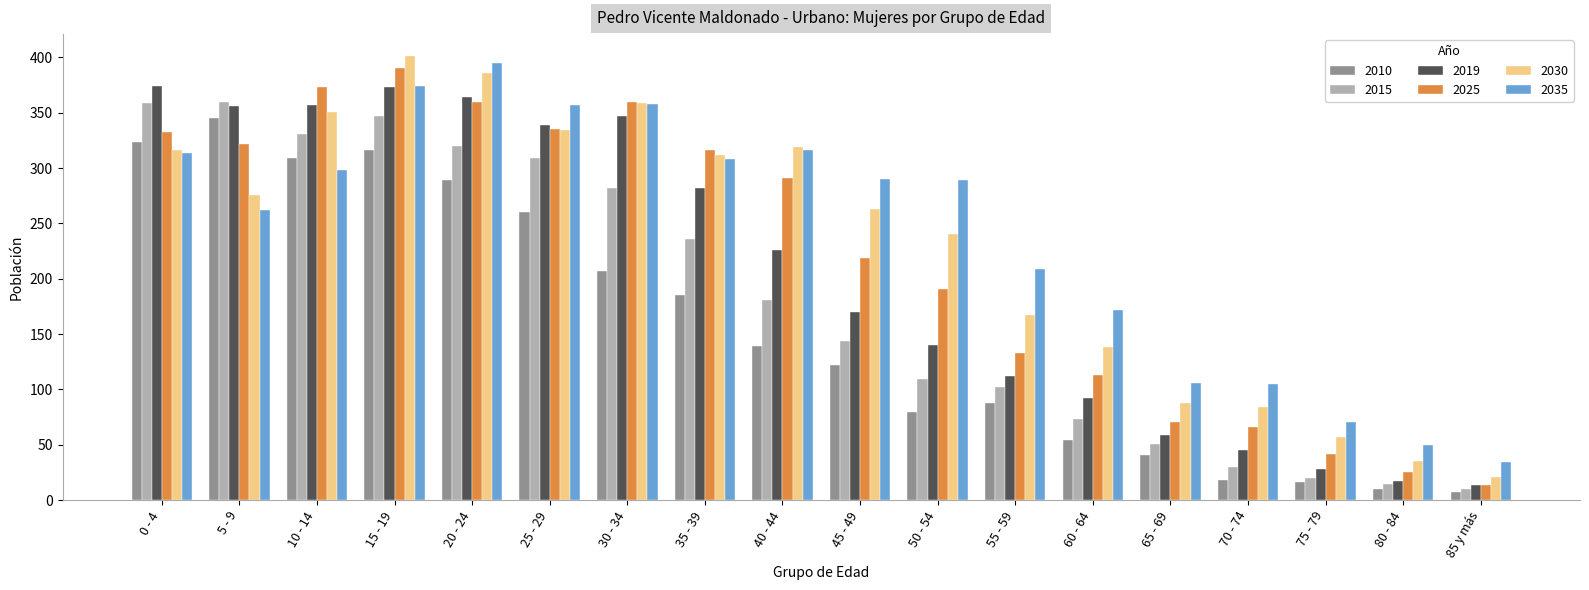

What are all the series names shown in the legend?

2010, 2015, 2019, 2025, 2030, 2035